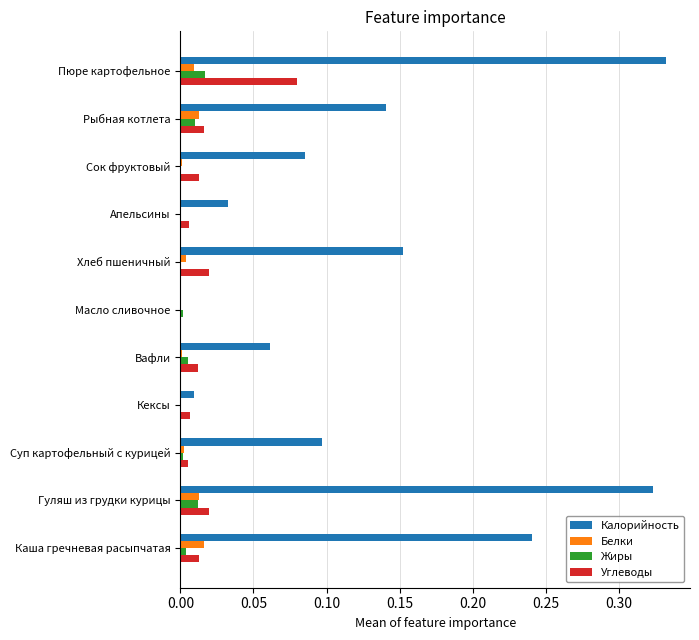

What are all the series names shown in the legend?

Калорийность, Белки, Жиры, Углеводы